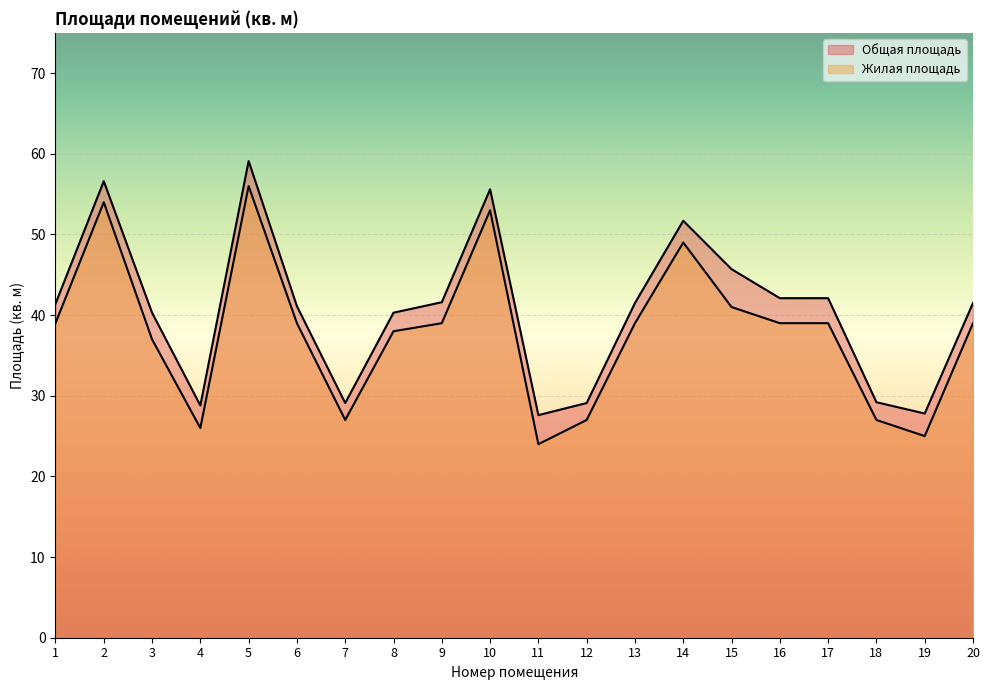

Between 15 and 7, which is larger?

15